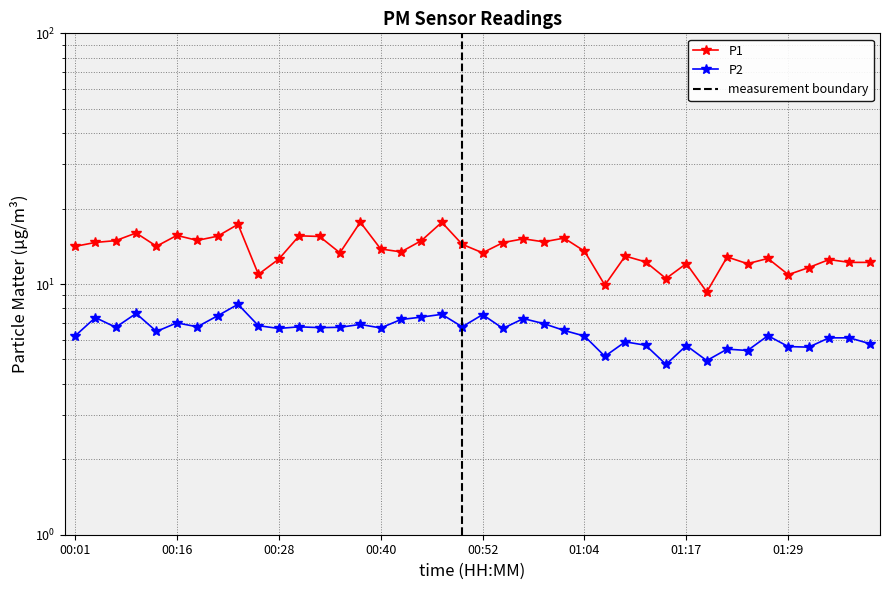

Reading left to right, list all the values displayed in this chart.

P1: 00:01=14.1	00:03=14.7	00:06=14.9	00:11=16.0	00:13=14.2	00:16=15.6	00:18=14.9	00:21=15.5	00:23=17.3	00:25=10.9	00:28=12.6	00:30=15.6	00:33=15.5	00:35=13.3	00:37=17.6	00:40=13.8	00:42=13.4	00:45=14.9	00:47=17.6	00:50=14.4	00:52=13.3	00:54=14.6	00:57=15.2	00:59=14.7	01:02=15.2	01:04=13.5	01:07=9.9	01:09=12.9	01:12=12.2	01:14=10.5	01:17=12.1	01:19=9.3	01:21=12.8	01:24=12.1	01:26=12.7	01:29=10.9	01:31=11.6	01:34=12.5	01:36=12.2	01:38=12.2
P2: 00:01=6.2	00:03=7.3	00:06=6.7	00:11=7.6	00:13=6.5	00:16=7.0	00:18=6.8	00:21=7.5	00:23=8.3	00:25=6.8	00:28=6.7	00:30=6.8	00:33=6.7	00:35=6.7	00:37=6.9	00:40=6.7	00:42=7.2	00:45=7.4	00:47=7.6	00:50=6.8	00:52=7.5	00:54=6.7	00:57=7.3	00:59=7.0	01:02=6.5	01:04=6.2	01:07=5.2	01:09=5.9	01:12=5.7	01:14=4.8	01:17=5.7	01:19=5.0	01:21=5.5	01:24=5.4	01:26=6.2	01:29=5.6	01:31=5.6	01:34=6.1	01:36=6.1	01:38=5.8